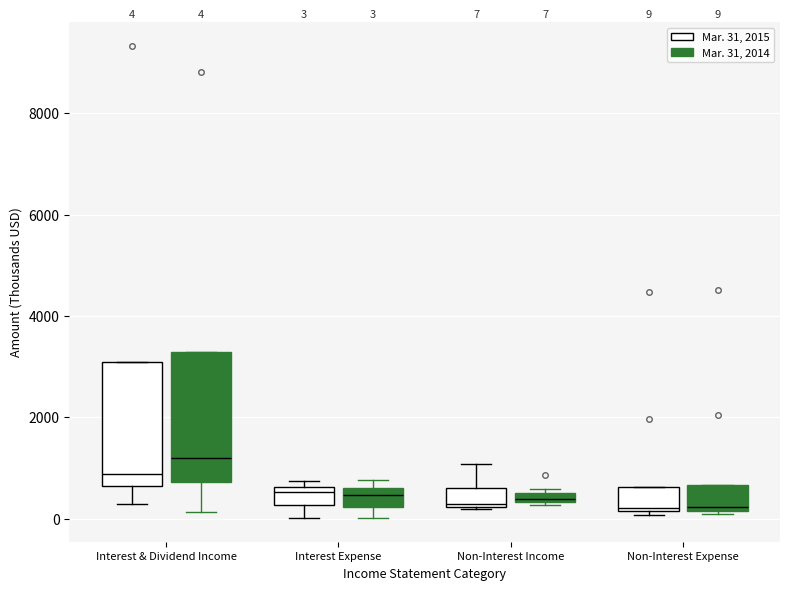

Which box has the highest median line?

Interest & Dividend Income (Mar. 31, 2014)